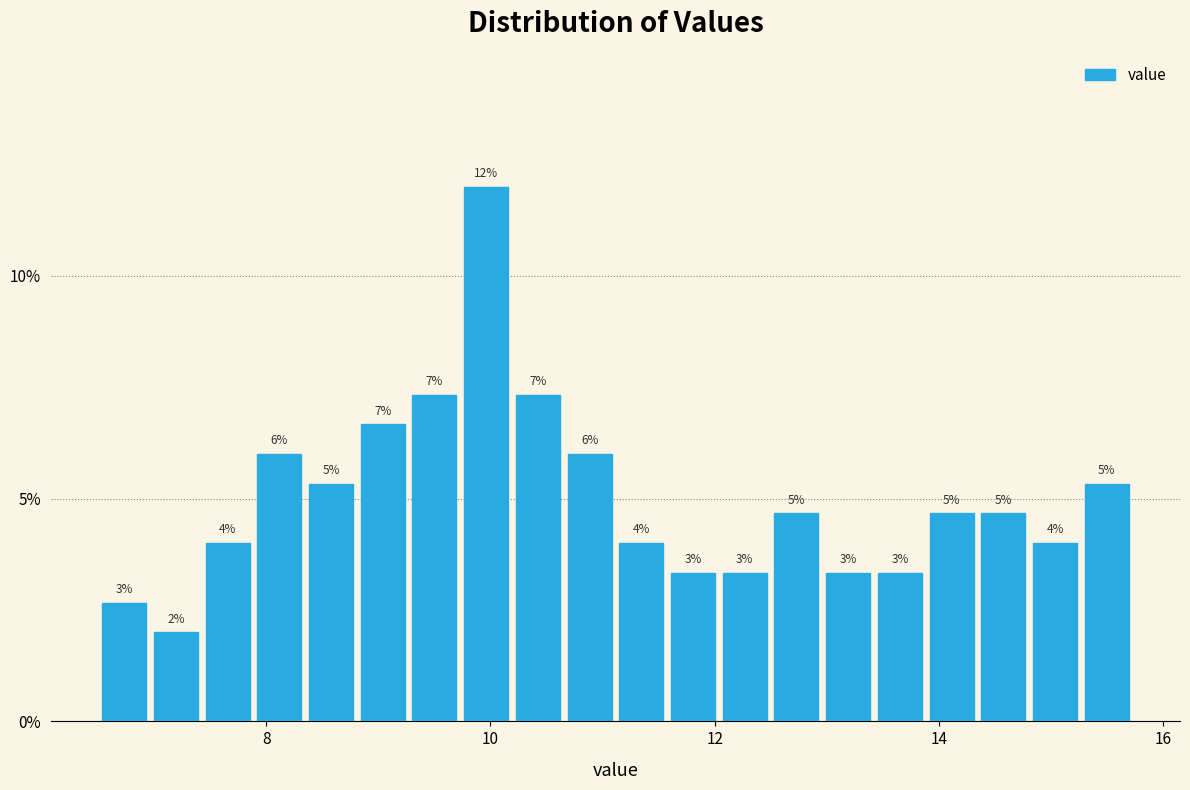

Around what value on the x-axis is the tallest bar? Give the approximate position of its centre, as read against the axis.

10.0